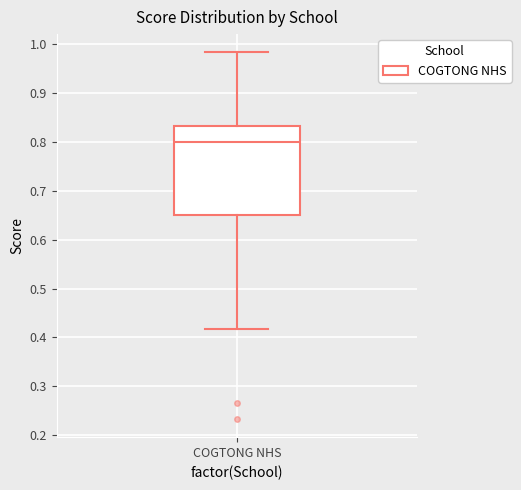

Read this box plot against the y-axis: the position of the median line, the range covered by the box, and the ends of both whiskers. The values are not printed on the chart, so give them approximately, as read against the axis.

median 0.80, box 0.65 to 0.83, whiskers 0.42 to 0.98